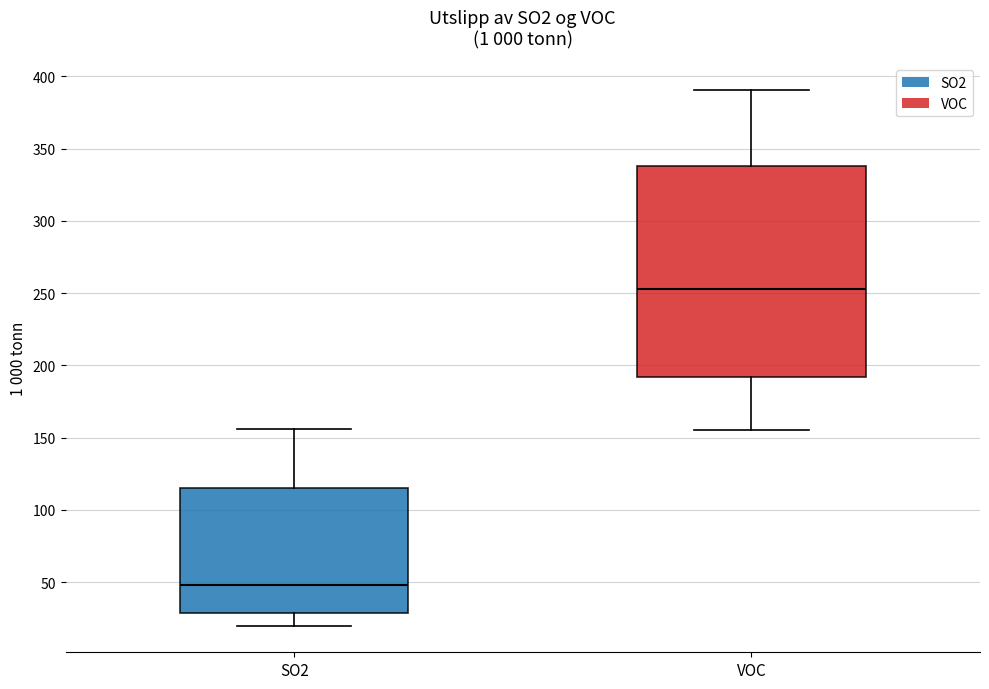

Which box has the lowest median line?

SO2